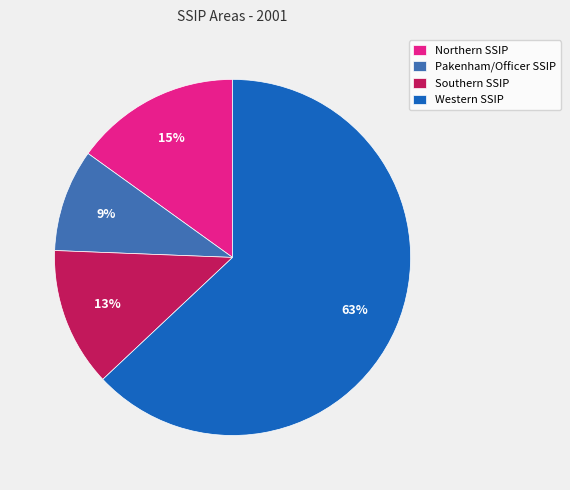

What is the largest slice in the pie chart?

Western SSIP